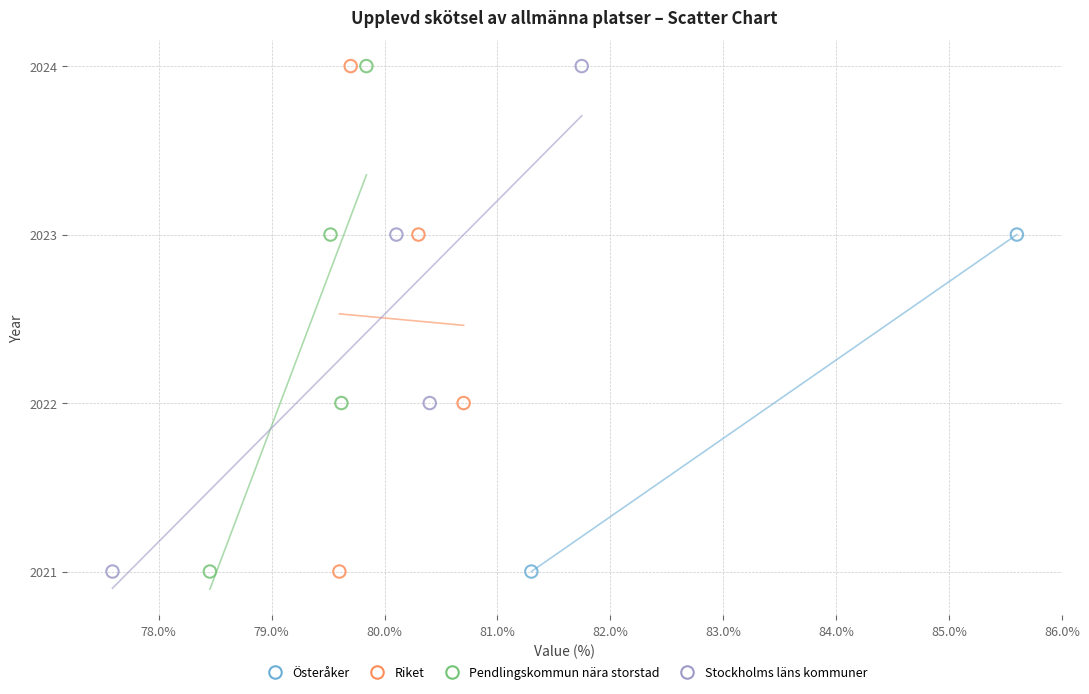

What are all the series names shown in the legend?

Österåker, Riket, Pendlingskommun nära storstad, Stockholms läns kommuner